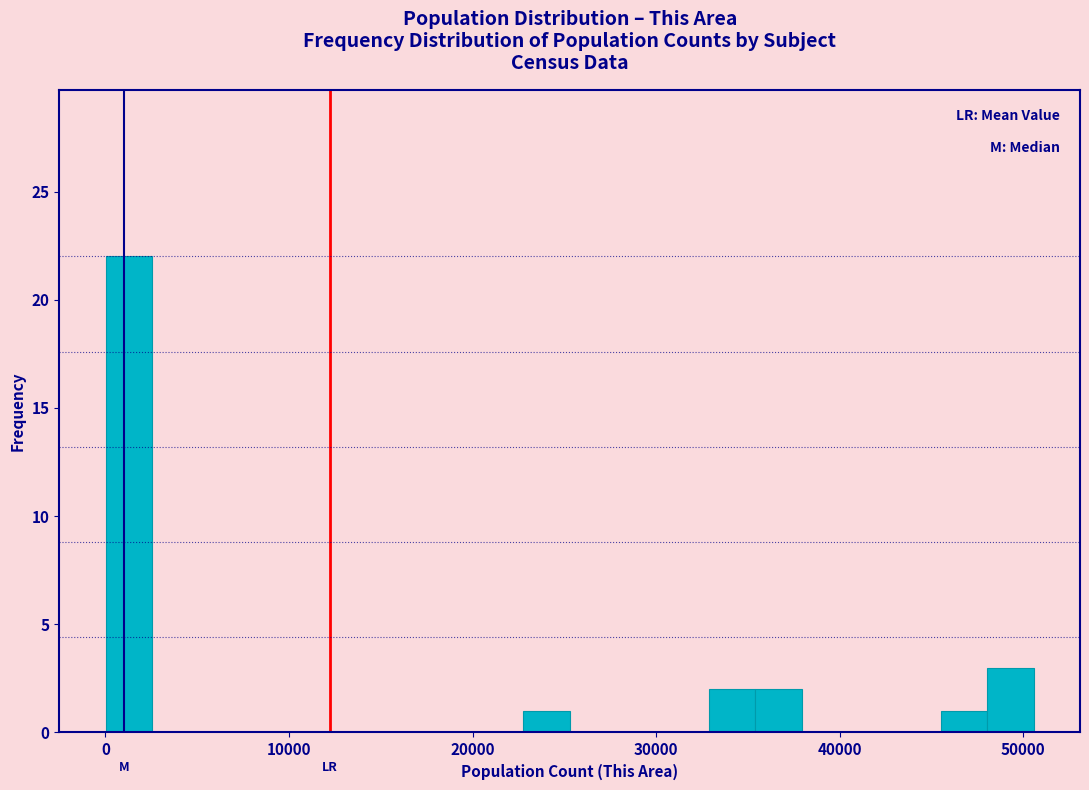

Around what value on the x-axis is the tallest bar? Give the approximate position of its centre, as read against the axis.

1000